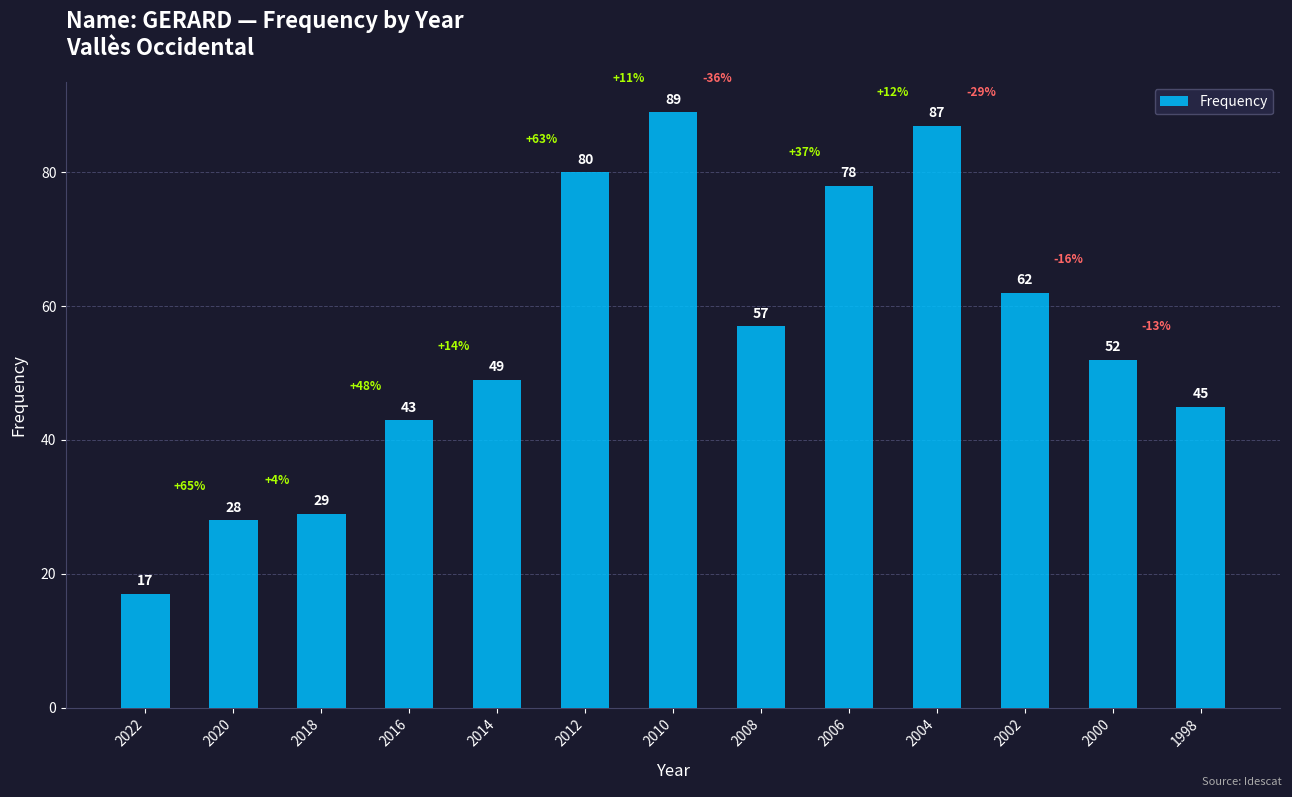

Approximately how many times larger is the value at 2008 compared to 2012?

0.7